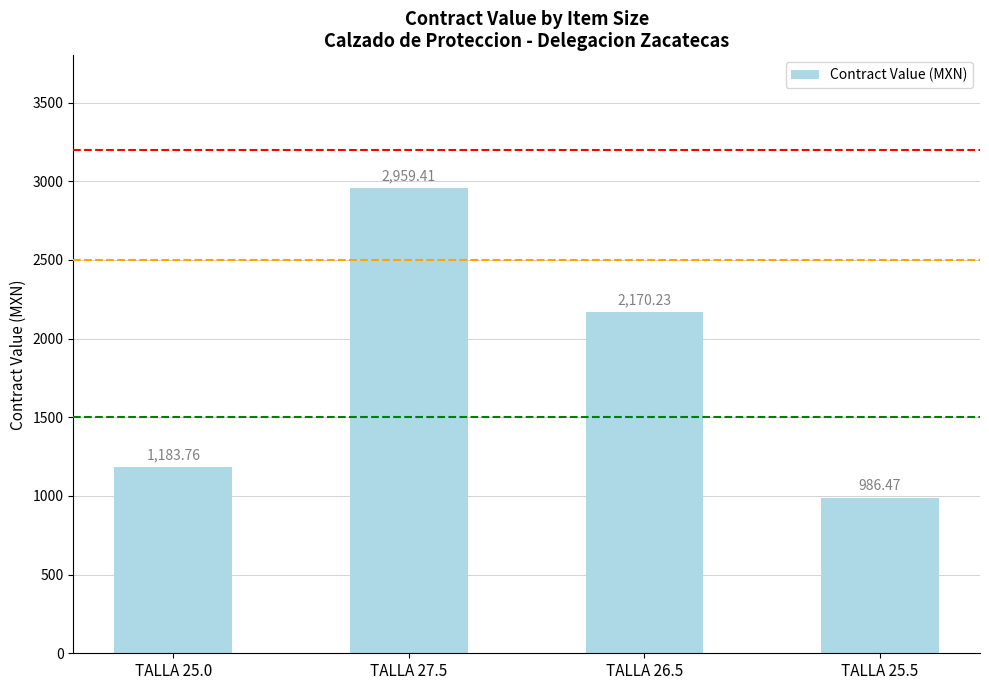

Does the chart contain stacked bars?

No